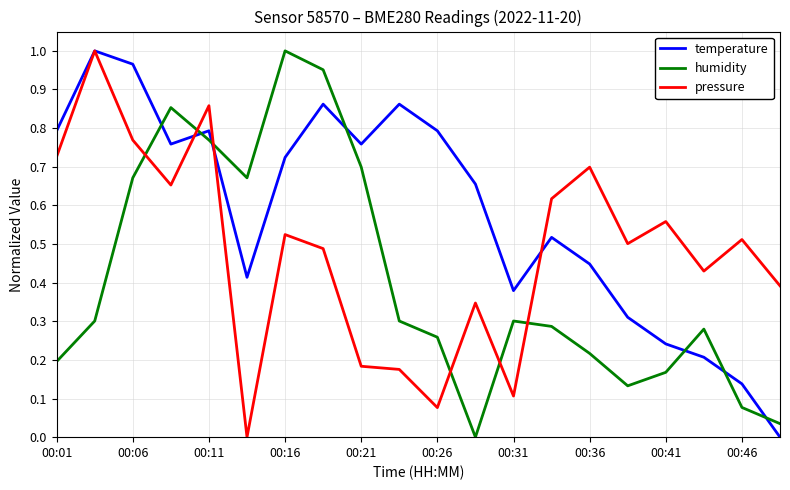

Which series has the largest total across all categories?

temperature